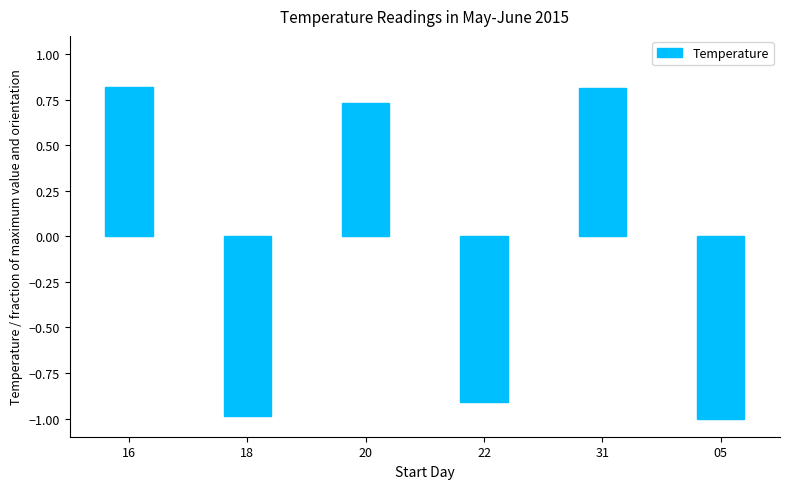

How many positive values are there?

3